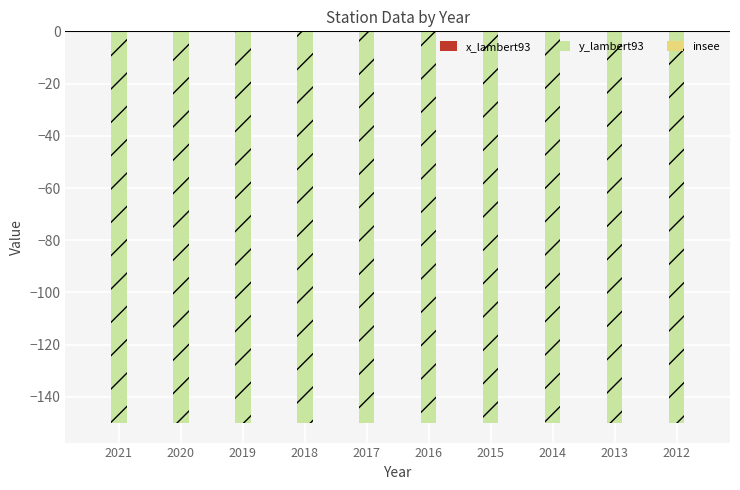

At which label is x_lambert93 closest to 0?

2021